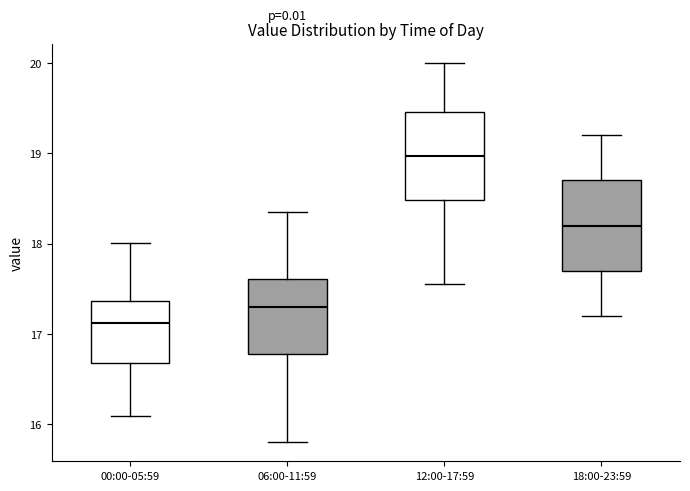

Reading left to right, read every box against the y-axis: the position of its median line, the range the box covers, and the ends of its whiskers. The values are not printed on the chart, so give them approximately, as read against the axis.

00:00-05:59: median 17.1, box 16.7 to 17.4, whiskers 16.1 to 18.0
06:00-11:59: median 17.3, box 16.8 to 17.6, whiskers 15.8 to 18.4
12:00-17:59: median 19.0, box 18.5 to 19.5, whiskers 17.6 to 20.0
18:00-23:59: median 18.2, box 17.7 to 18.7, whiskers 17.2 to 19.2